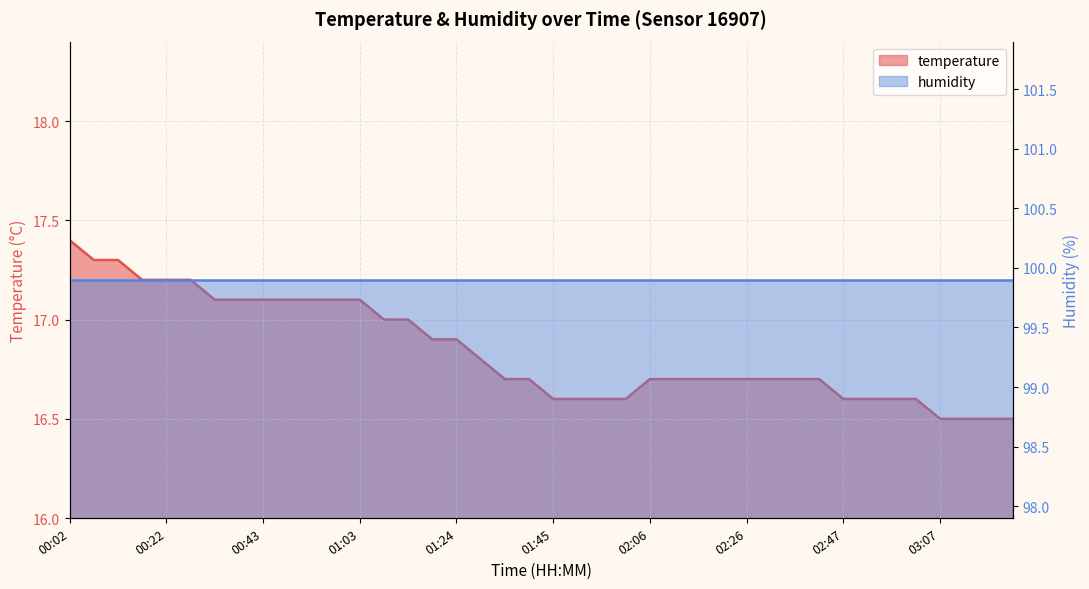

What is the sum of all values?

673.7